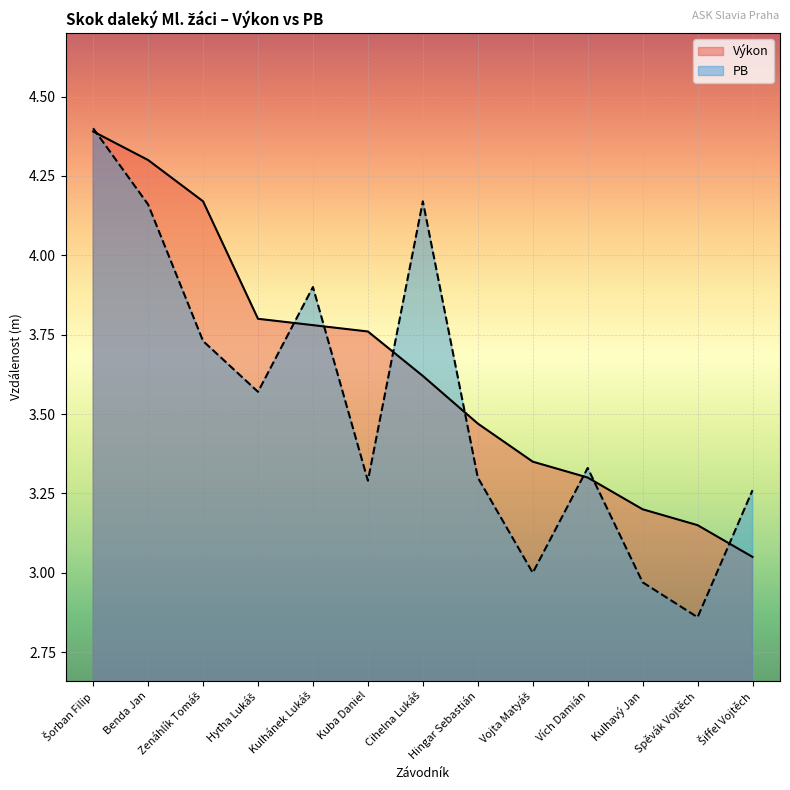

What is the sum of the Výkon values at Hyťha Lukáš and Kuba Daniel?

7.6